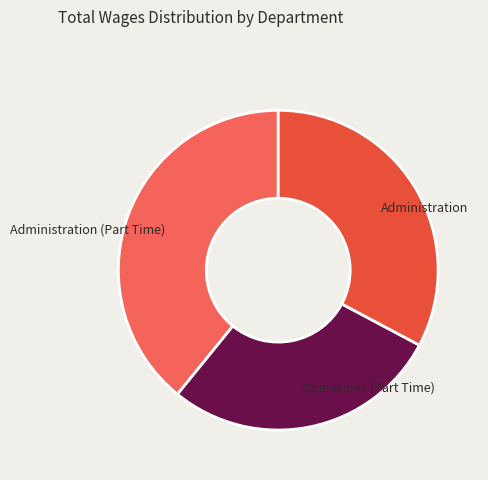

Is it true that Administration (Part Time) is 46% of the pie?

False